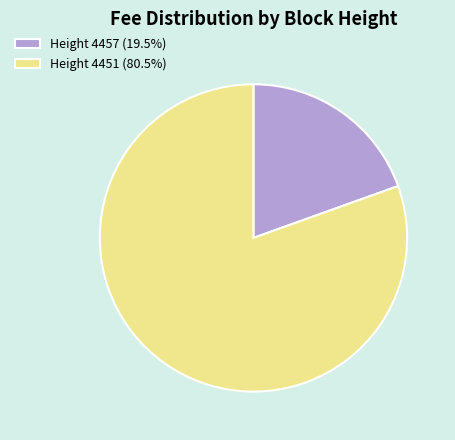

Does Height 4451 (80.5%) represent more than half of the total?

Yes